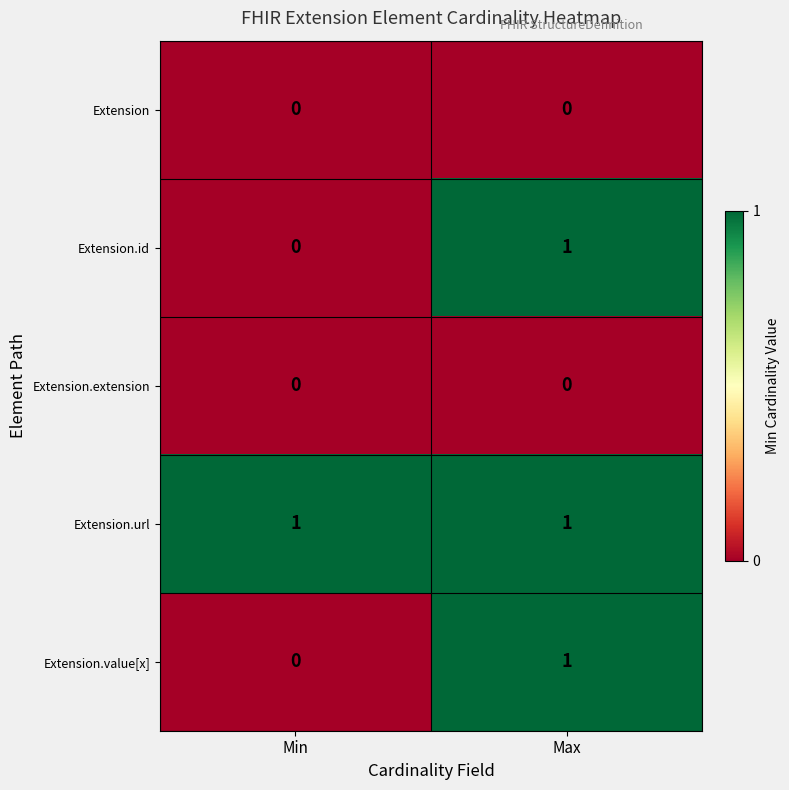

Which series has the largest total across all categories?

Extension.url